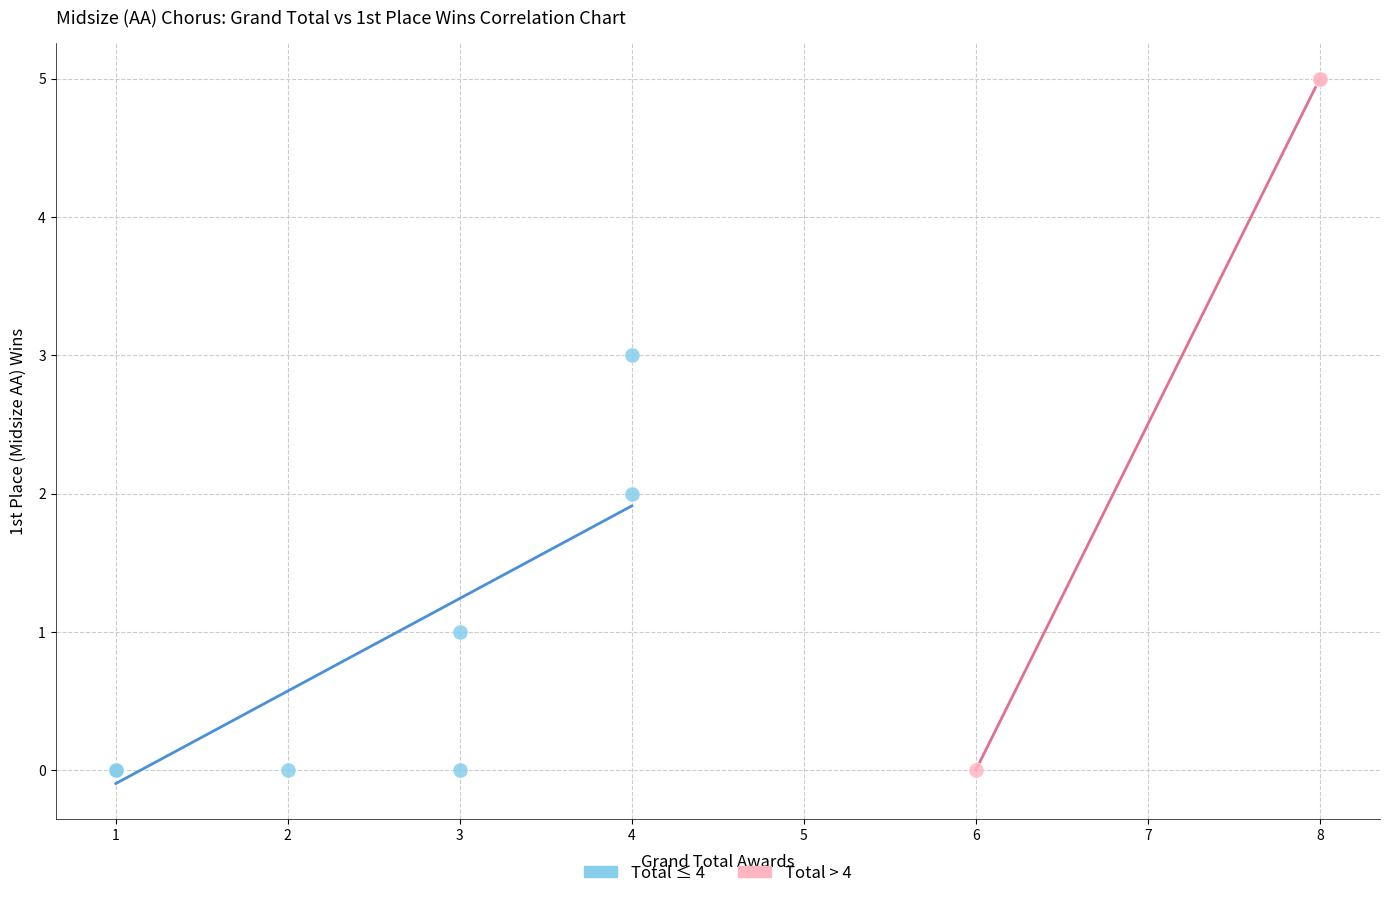

Which series contains the highest Y value?

Total > 4